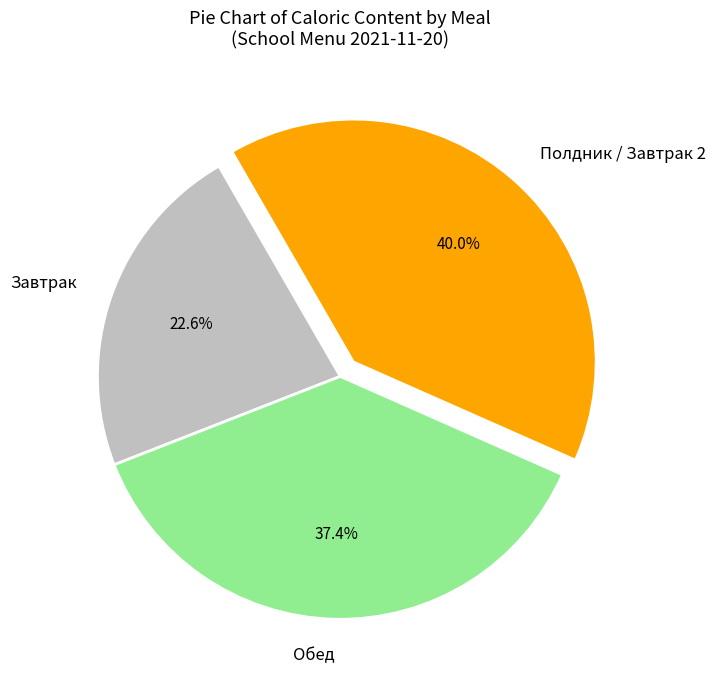

How many slices are in this pie chart?

3